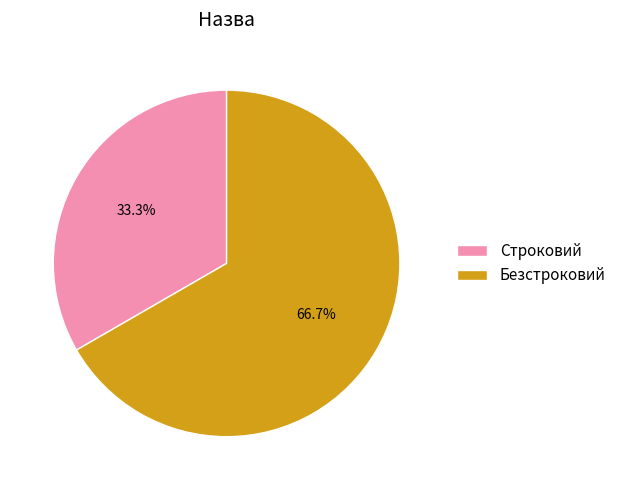

Combined, what portion of the pie is Безстроковий and Строковий?

100.0%